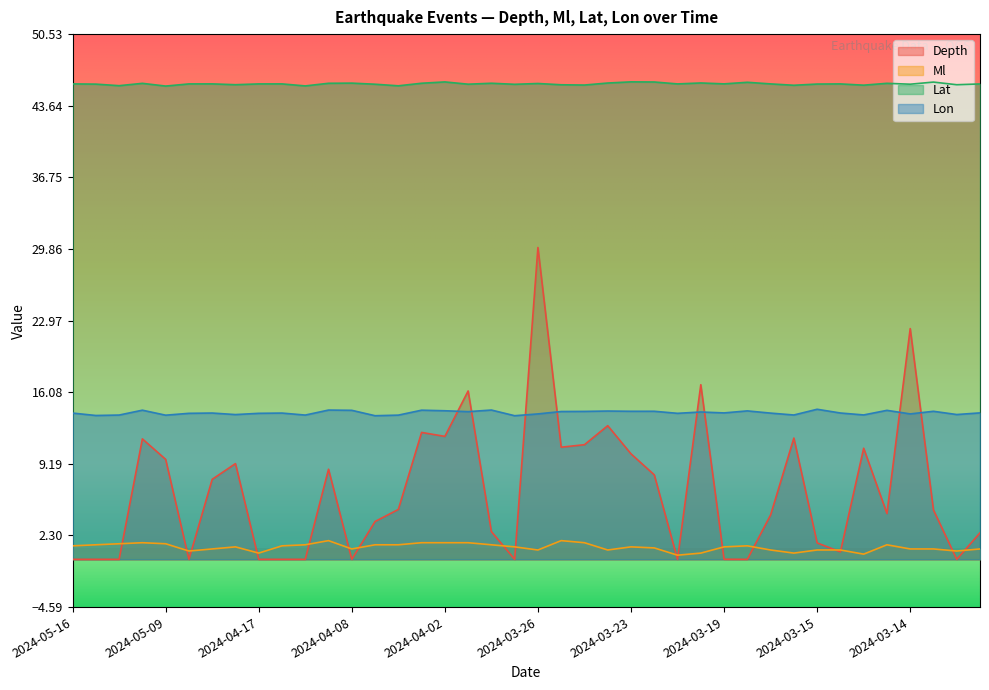

Which series changed the most between 2024-04-02 and 2024-03-13?

Depth